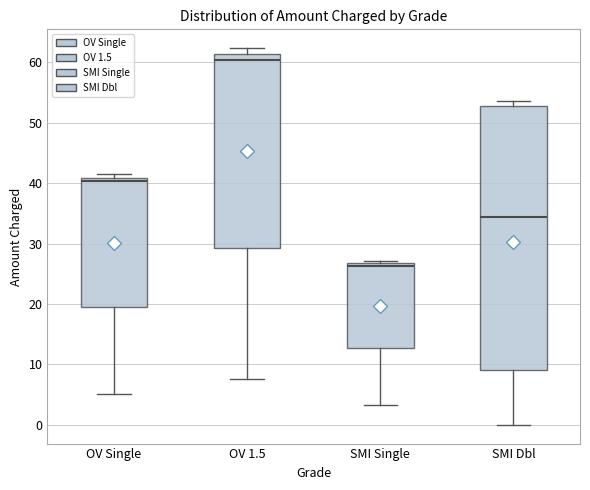

Reading left to right, read every box against the y-axis: the position of its median line, the range the box covers, and the ends of its whiskers. The values are not printed on the chart, so give them approximately, as read against the axis.

OV Single: median 40, box 20 to 41, whiskers 5 to 42
OV 1.5: median 60, box 29 to 61, whiskers 8 to 62
SMI Single: median 26, box 13 to 27, whiskers 3 to 27 (just above the box's upper edge)
SMI Dbl: median 34, box 9 to 53, whiskers 0 to 54